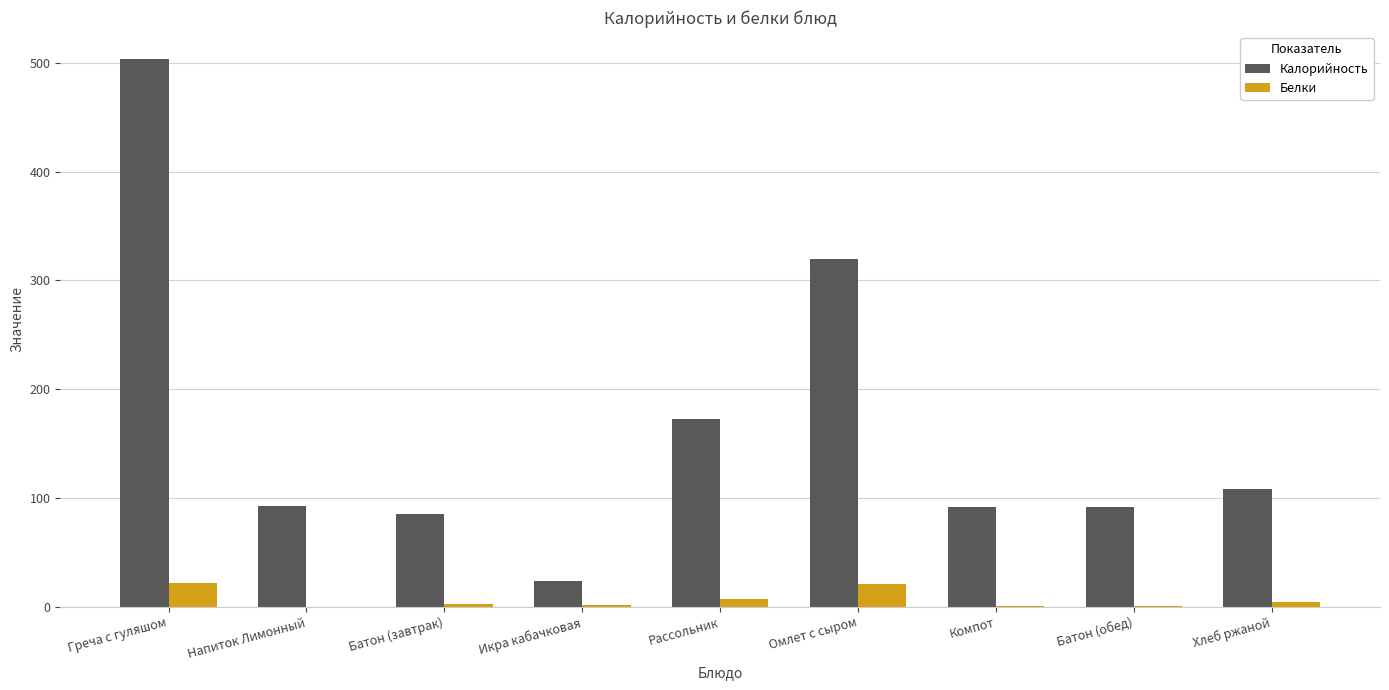

At which label is Калорийность closest to 263?

Омлет с сыром